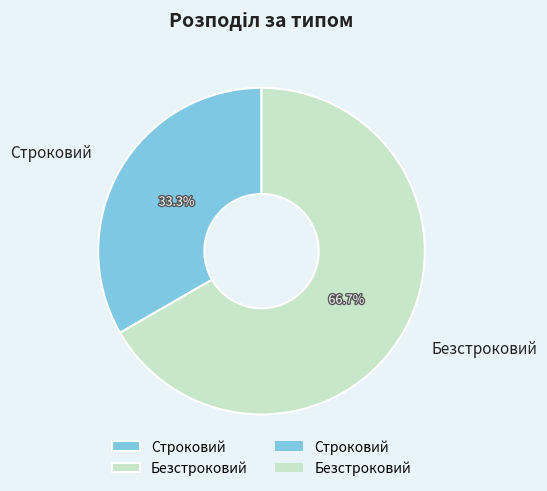

To the nearest percent, what is the combined percentage of Безстроковий and Строковий?

100%